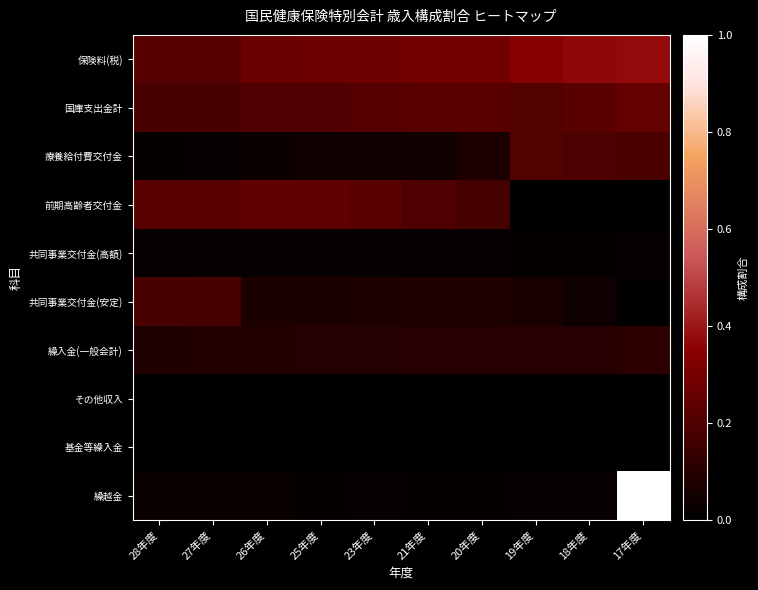

At how many categories does at least one series exceed 0?

10